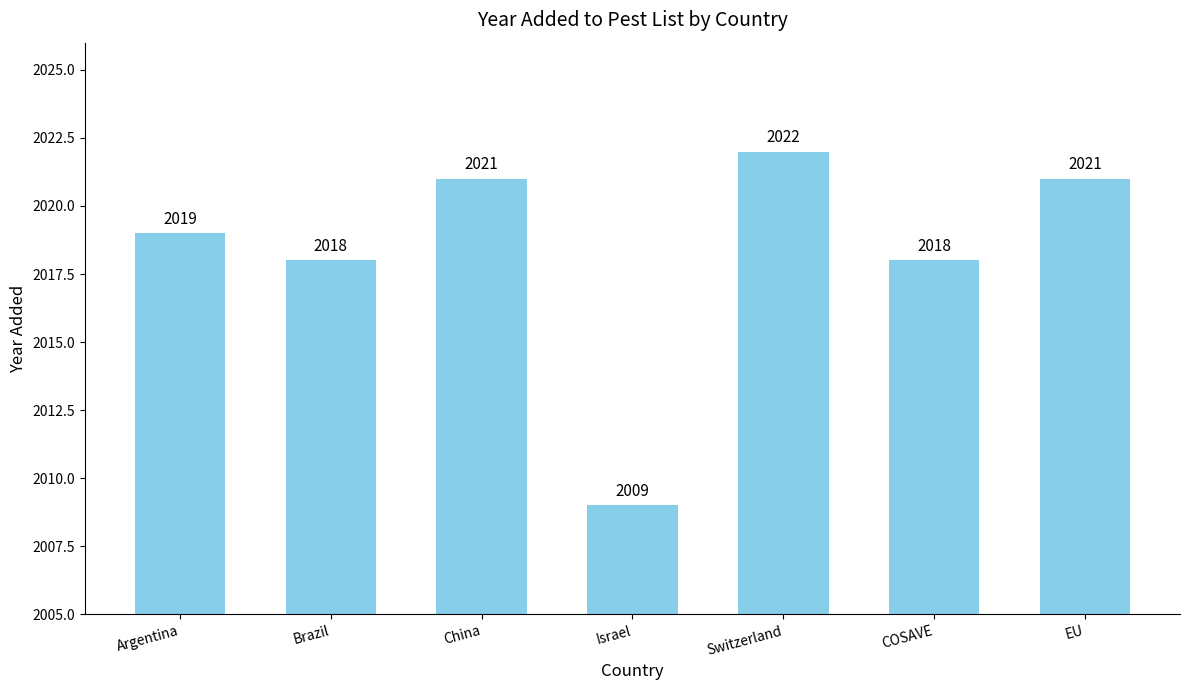

What is the sum of the values at Israel and Brazil?

4027